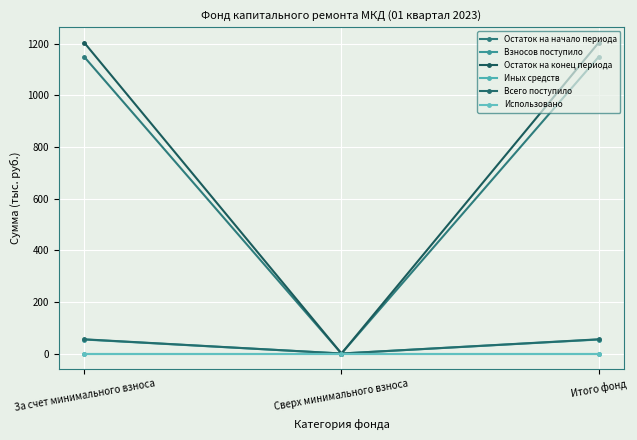

Does the chart have visible grid lines?

Yes